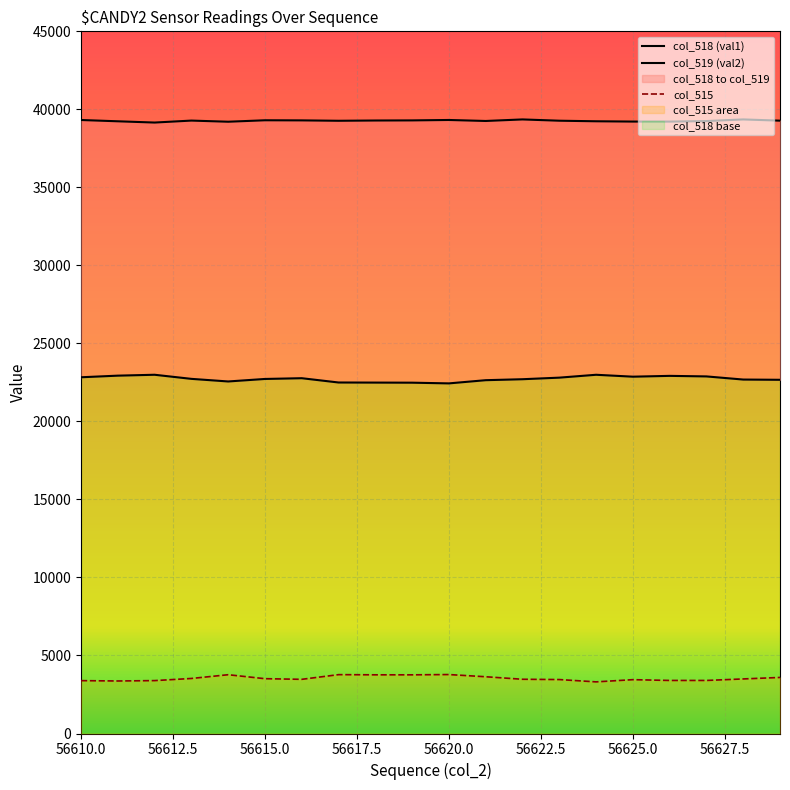

What are all the series names shown in the legend?

col_518 (val1), col_519 (val2), col_515